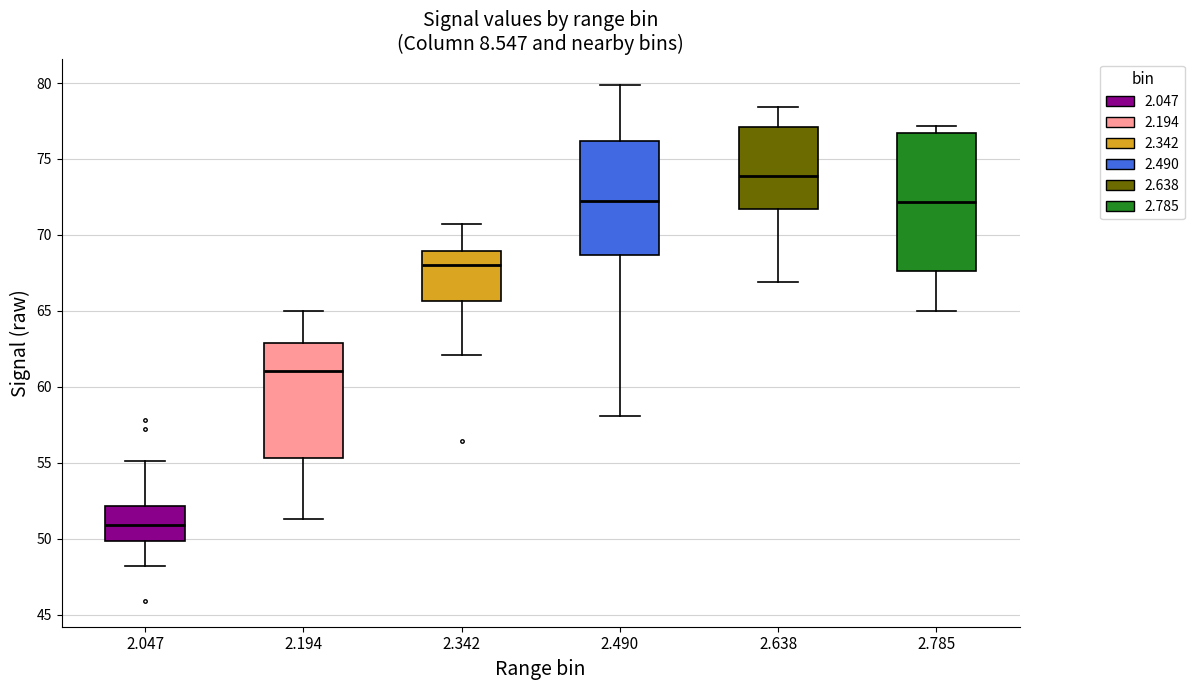

Which box has the lowest median line?

2.047